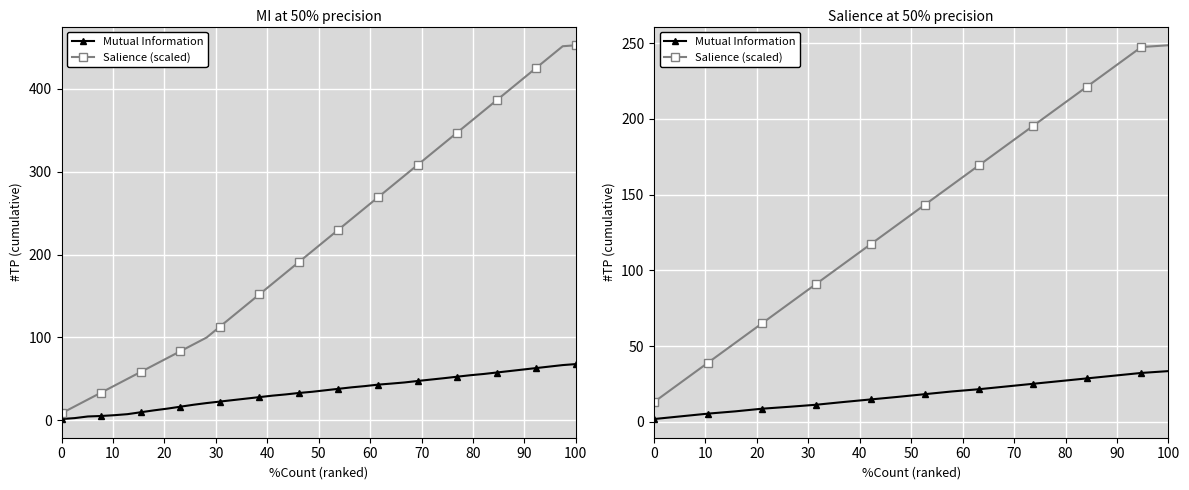

At which category is the sum across all series the highest?

100